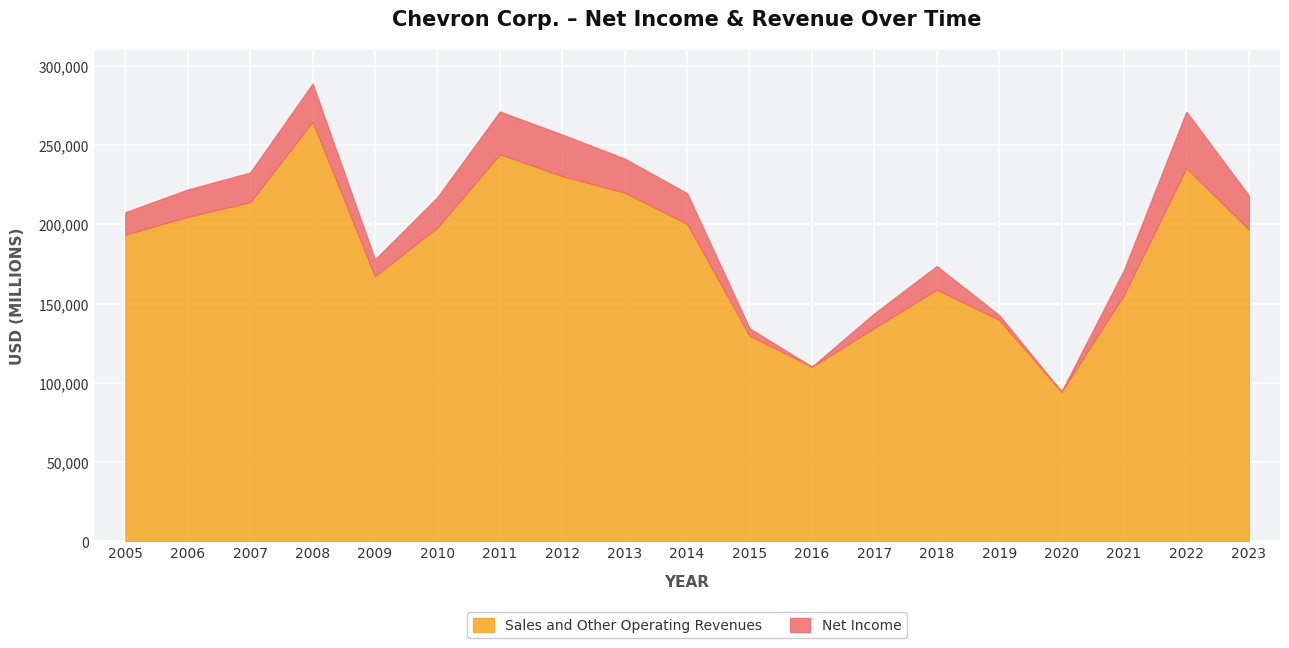

What is the average value of the Sales and Other Operating Revenues series?

183952